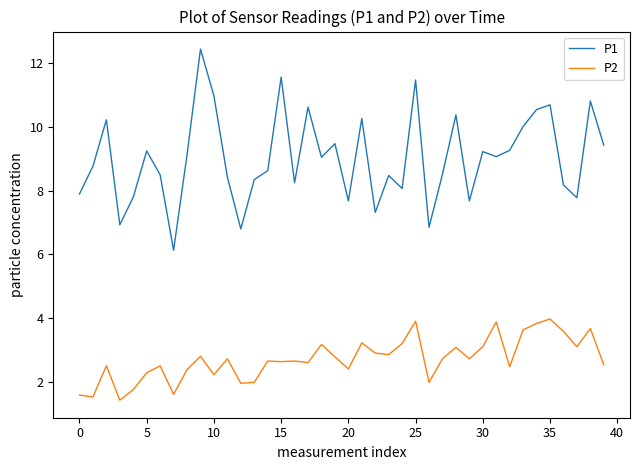

List the series in order of their peak value, lowest first.

P2, P1